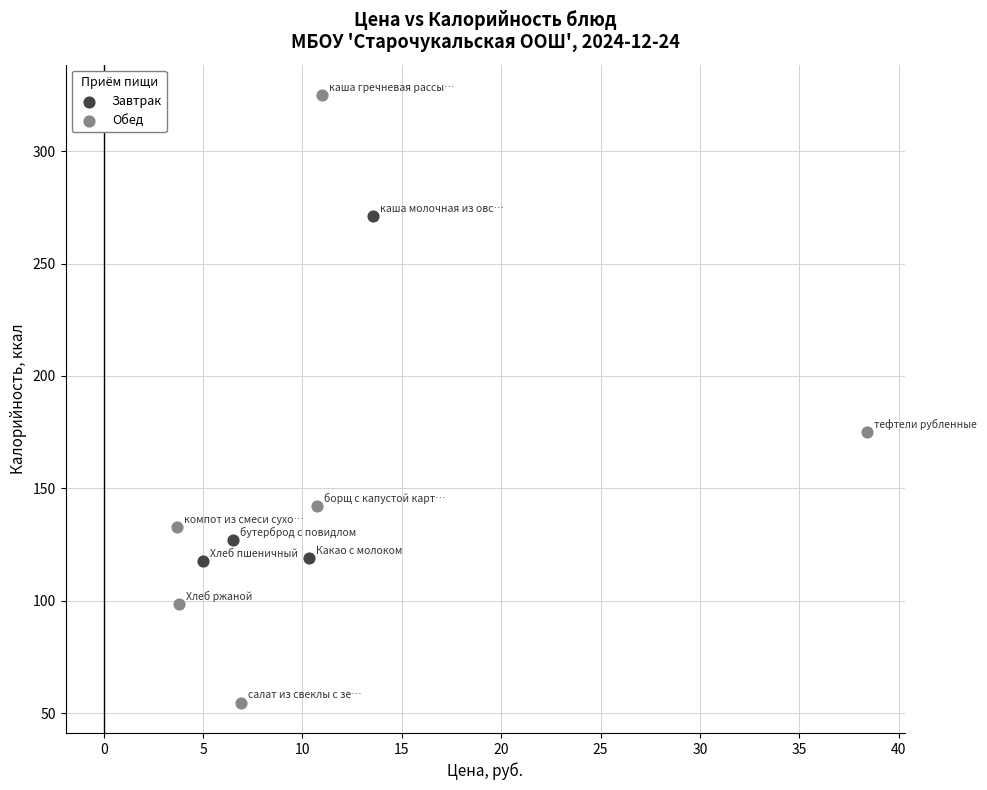

Which series has the widest spread of Y values?

Обед